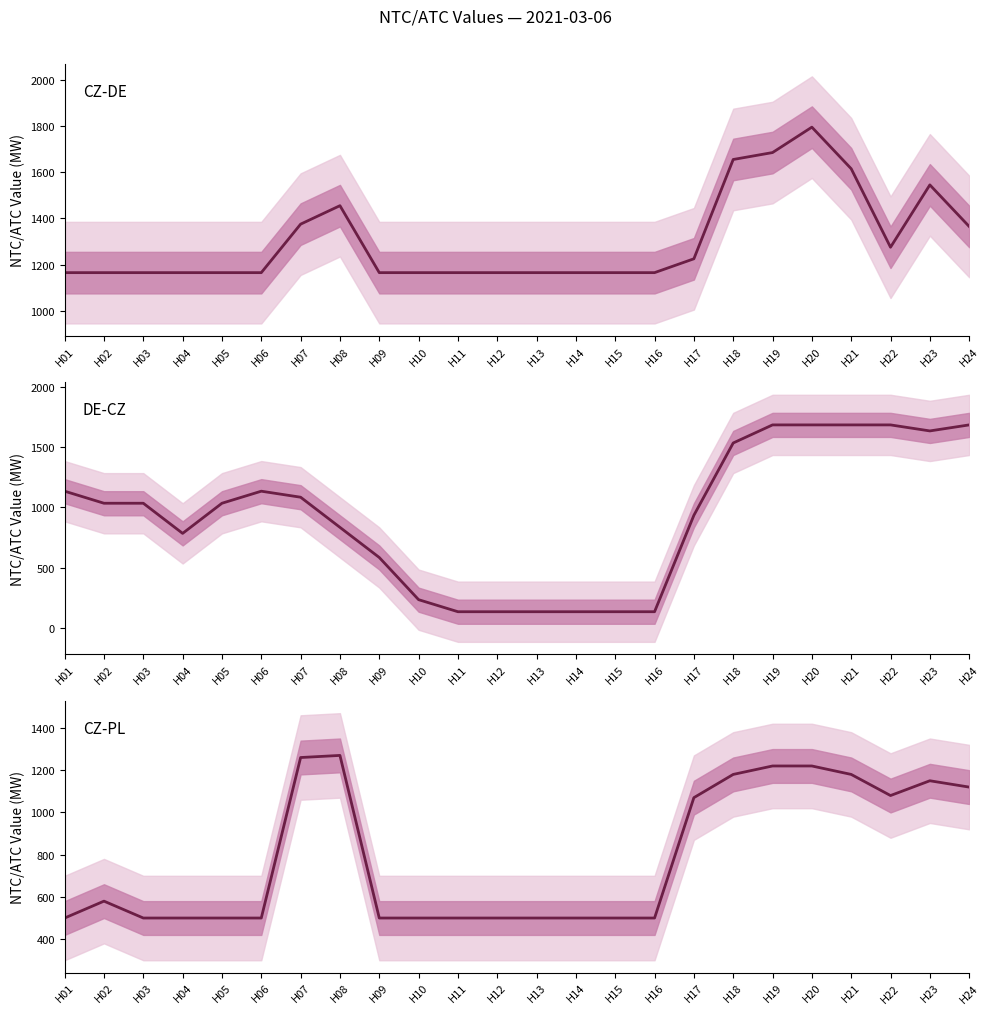

After their last crossing, which series has the higher values: CZ-DE or DE-CZ?

DE-CZ